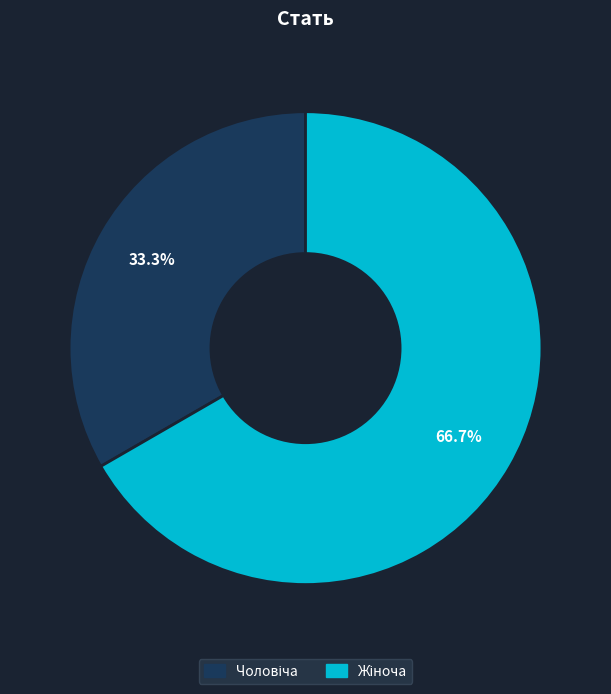

Does any single category account for the majority?

Yes